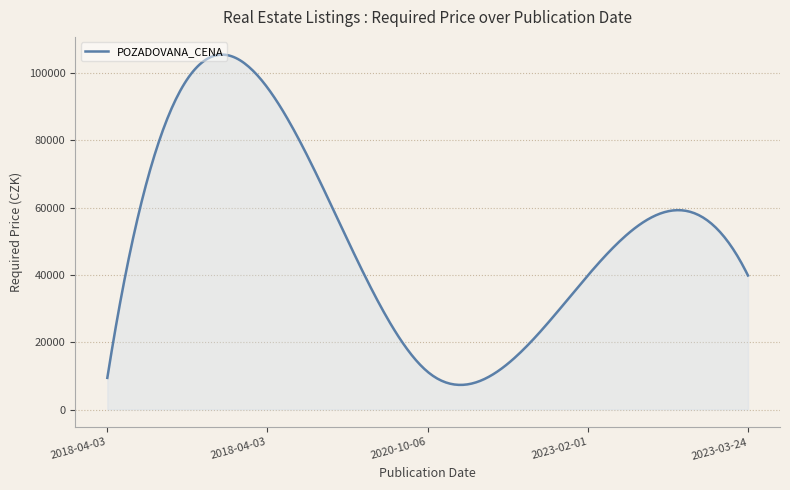

What is the minimum value shown in the chart?

7308.1